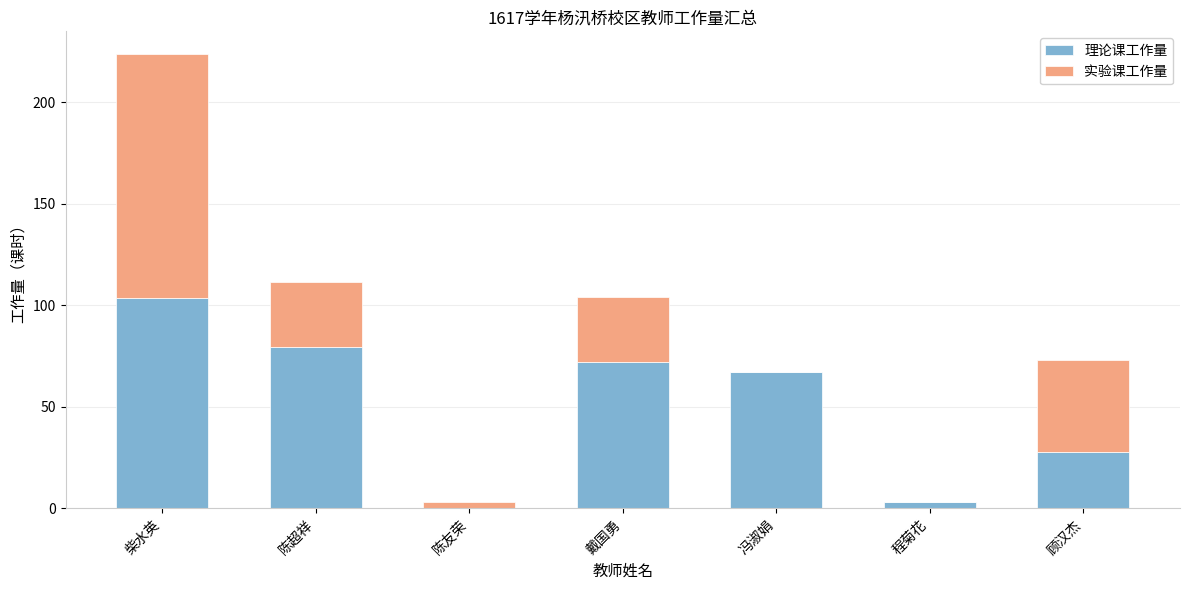

Which category has the highest value in the 理论课工作量 series?

柴水英